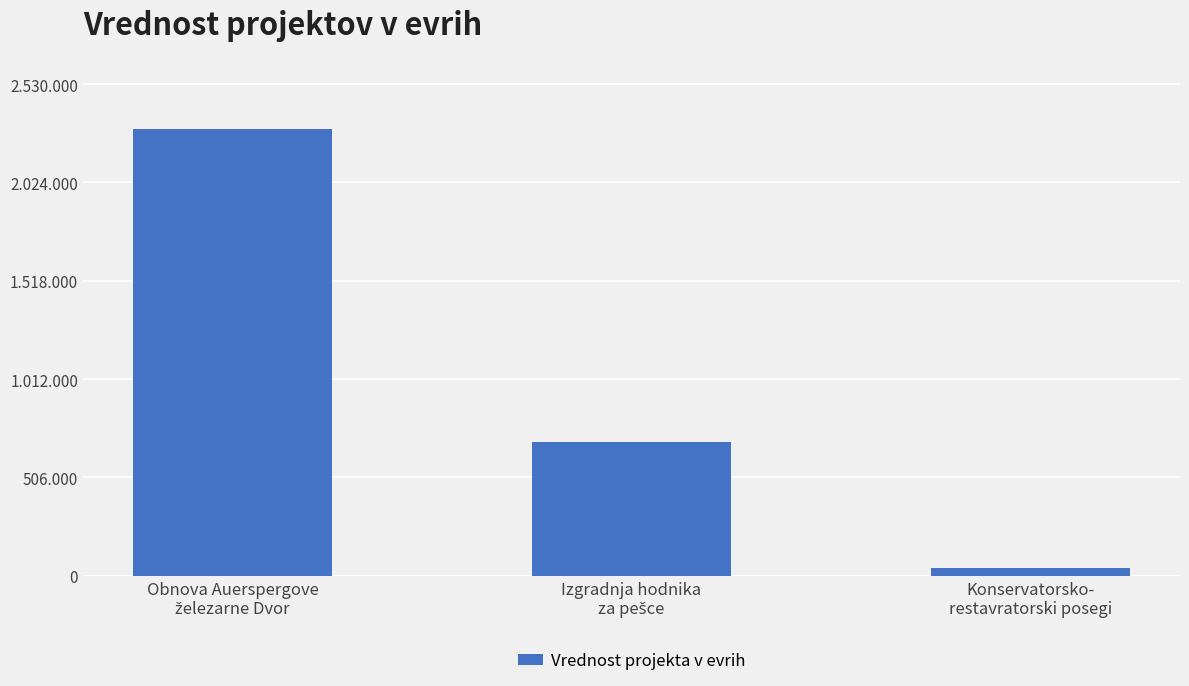

Reading left to right, extract all data points from this chart.

2300000	685815	40000